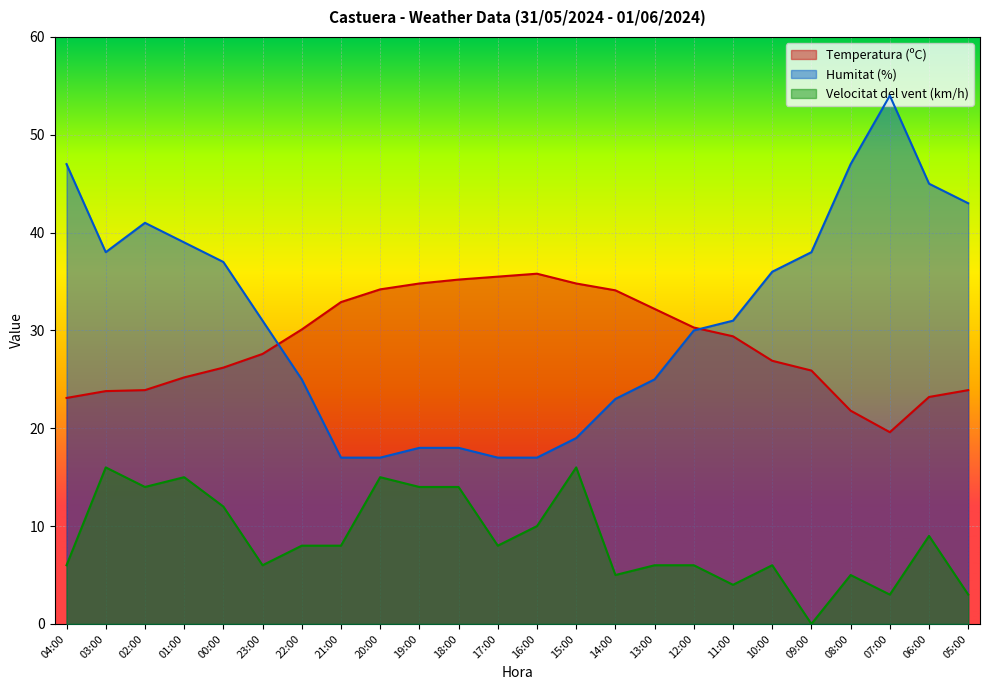

Reading left to right, transcribe all the data shown in this chart.

Temperatura (ºC): 23.1	23.8	23.9	25.2	26.2	27.6	30.1	32.9	34.2	34.8	35.2	35.5	35.8	34.8	34.1	32.2	30.3	29.4	26.9	25.9	21.8	19.6	23.2	23.9
Humitat (%): 47.0	38.0	41.0	39.0	37.0	31.0	25.0	17.0	17.0	18.0	18.0	17.0	17.0	19.0	23.0	25.0	30.0	31.0	36.0	38.0	47.0	54.0	45.0	43.0
Velocitat del vent (km/h): 6.0	16.0	14.0	15.0	12.0	6.0	8.0	8.0	15.0	14.0	14.0	8.0	10.0	16.0	5.0	6.0	6.0	4.0	6.0	0.0	5.0	3.0	9.0	3.0